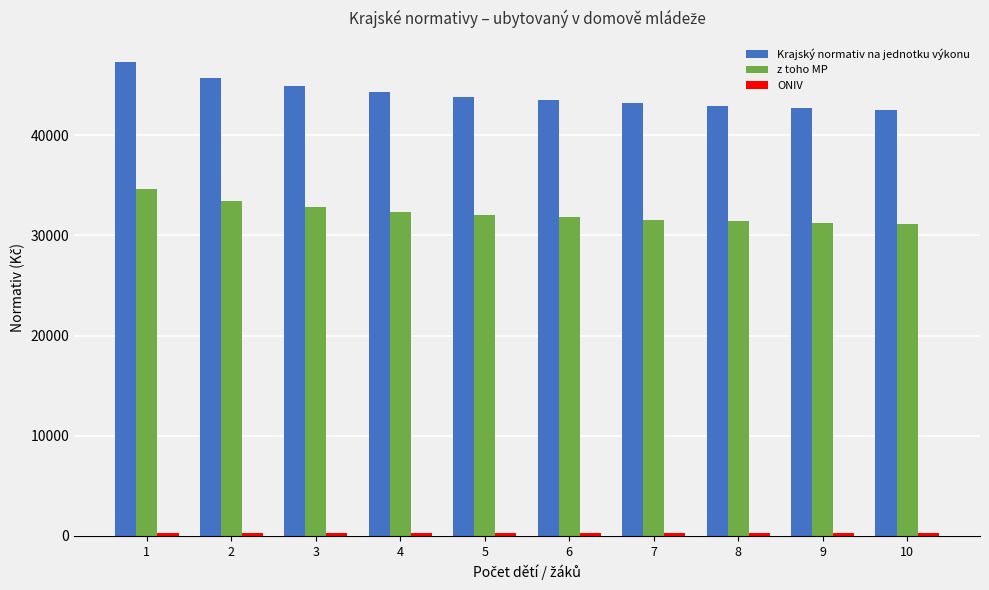

At how many categories does at least one series exceed 6810?

10